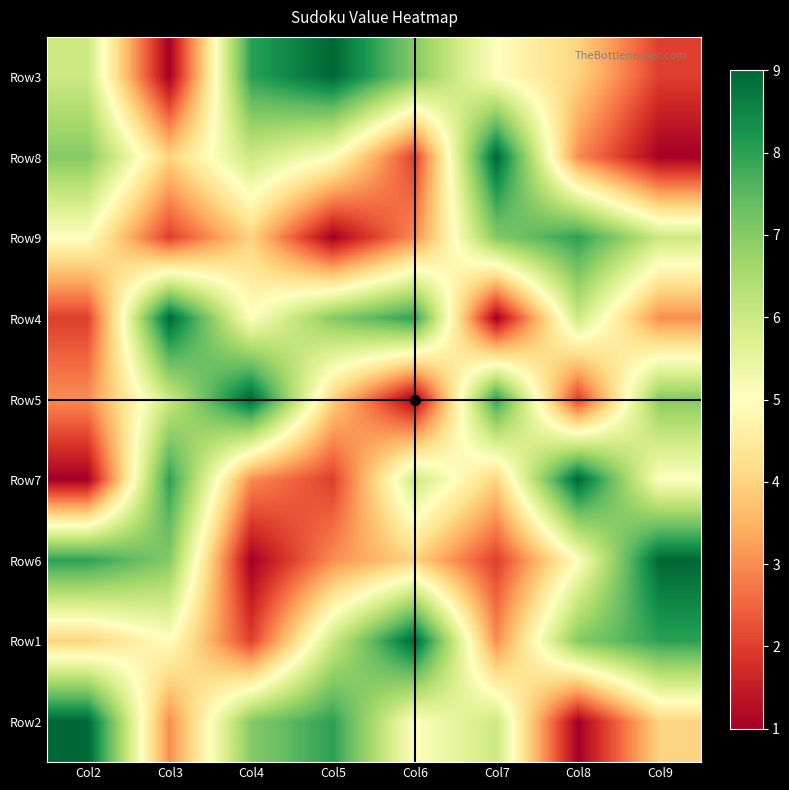

Count the number of data series in this chart.

9